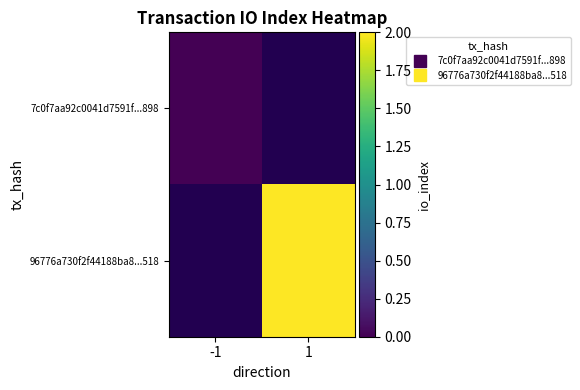

At how many categories does at least one series exceed 0?

1